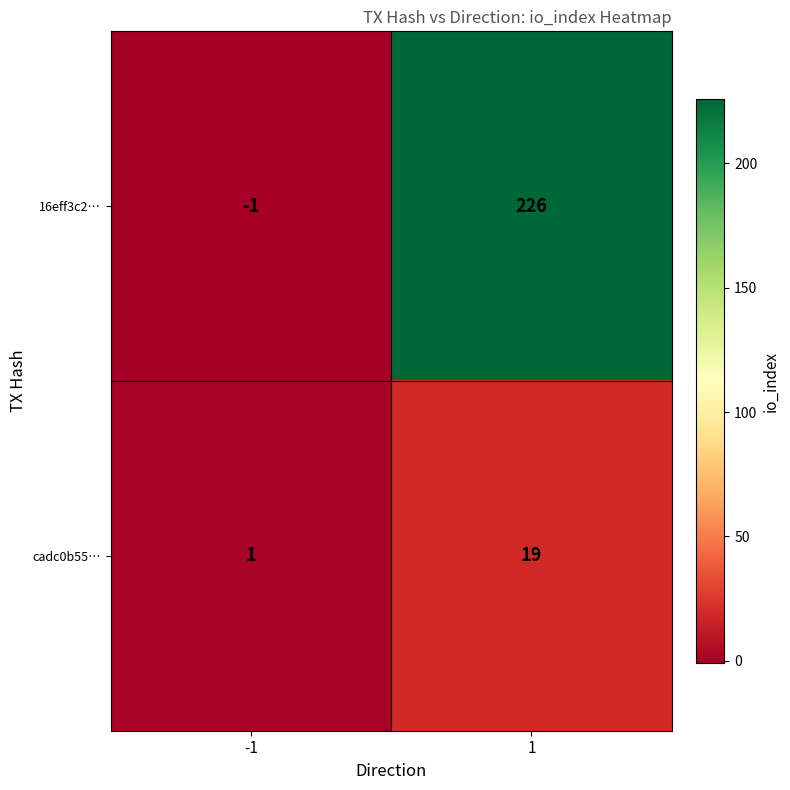

Count the number of data series in this chart.

2